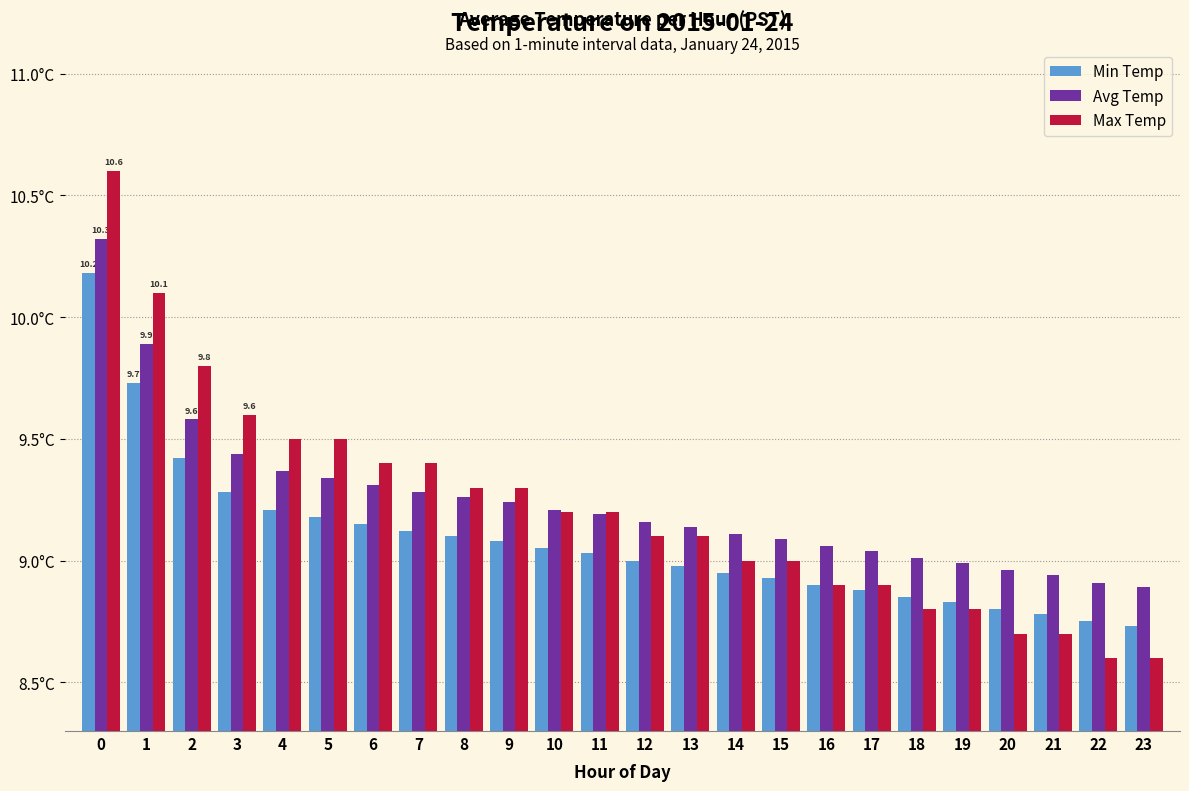

What are all the series names shown in the legend?

Min Temp, Avg Temp, Max Temp